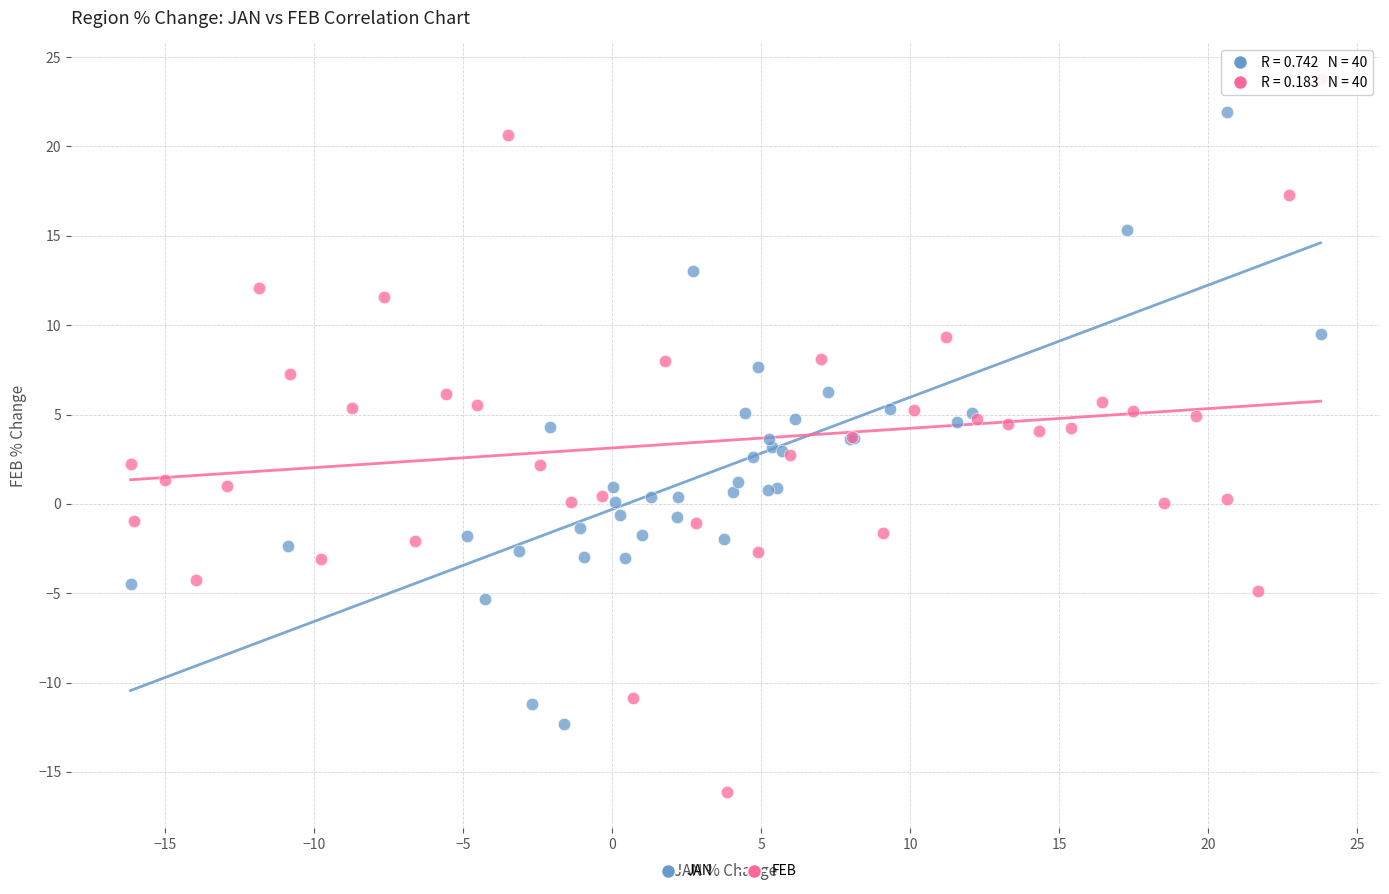

Which series has the largest Y range (max minus min)?

FEB